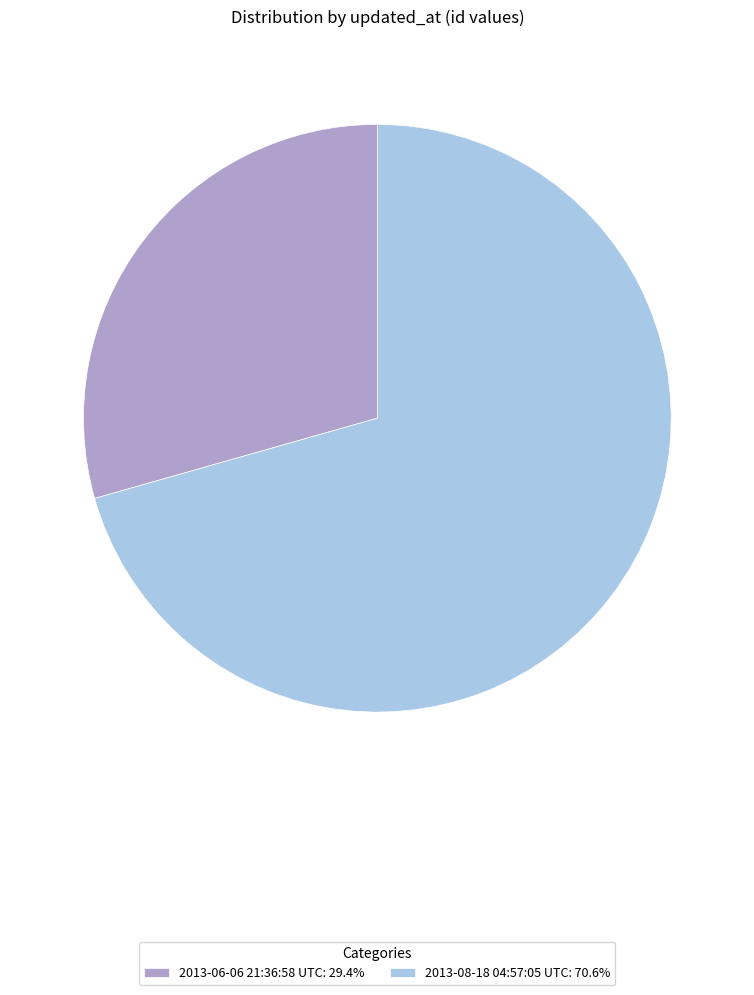

Rank the categories by value from highest to lowest.

2013-08-18 04:57:05 UTC, 2013-06-06 21:36:58 UTC